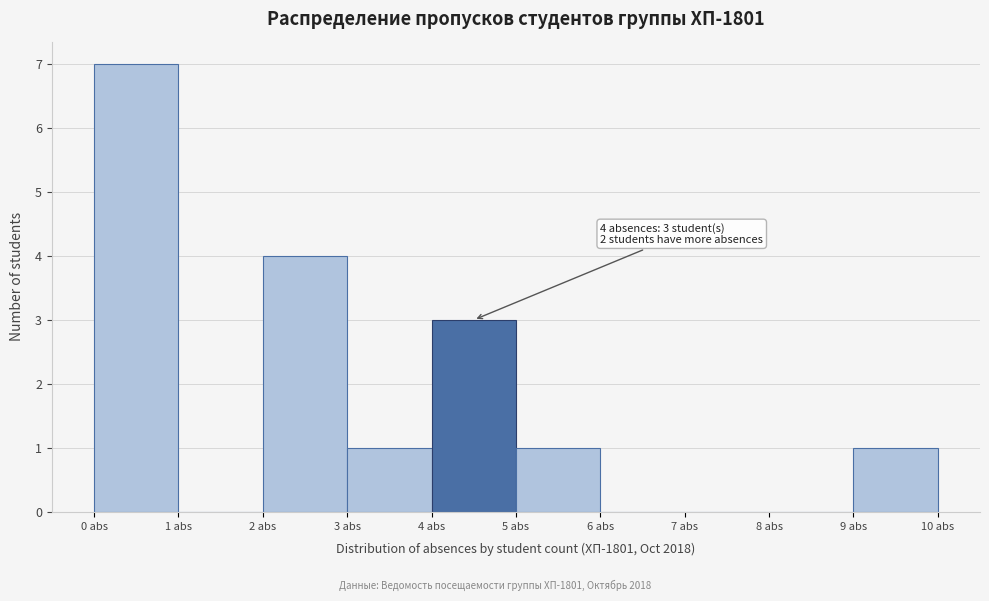

Over which range of the x-axis is the bar tallest?

0 to 1